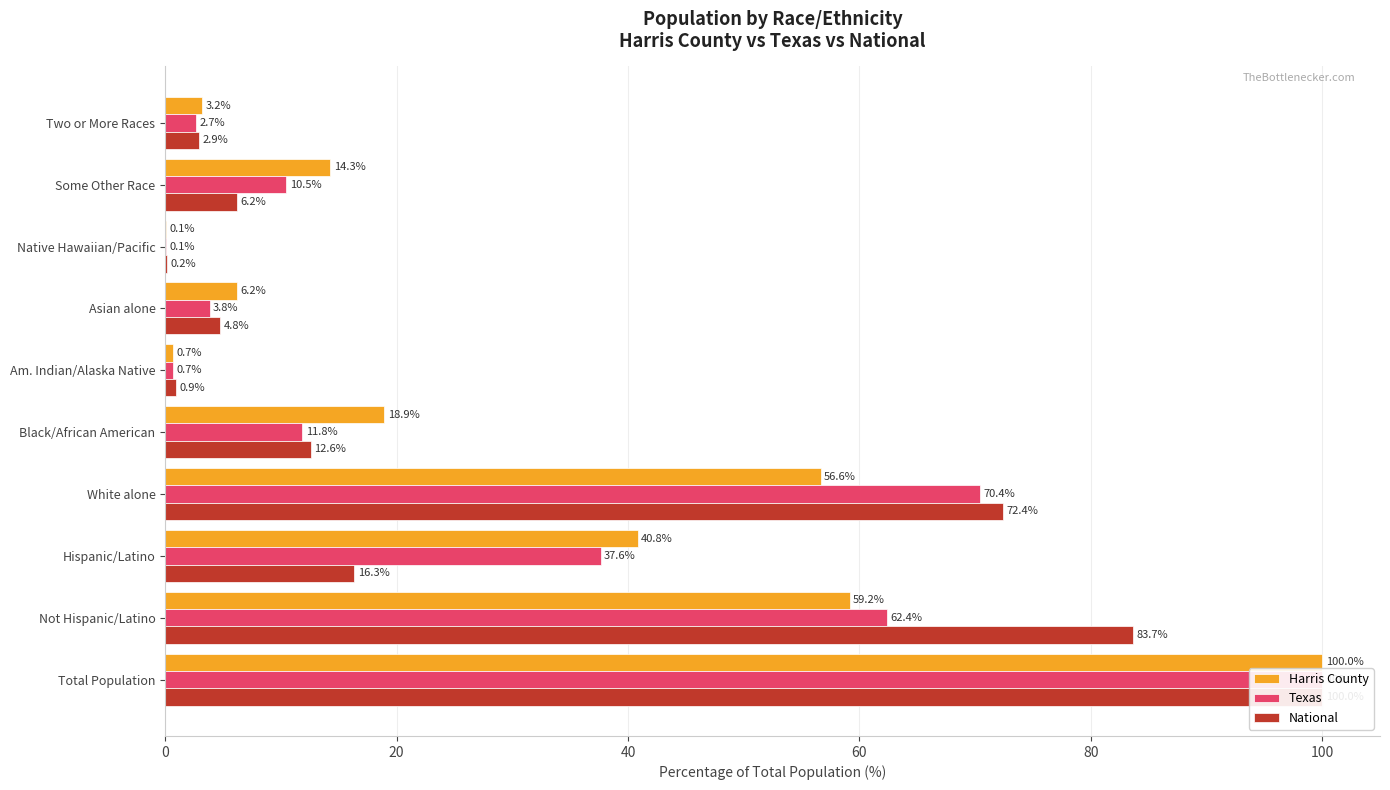

What is the value of the Harris County bar at the 1st from the left?

100.0